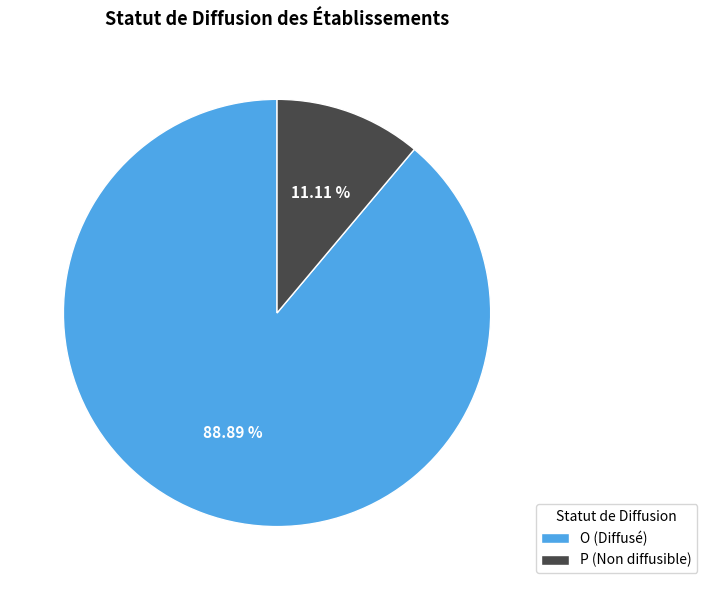

What is the ratio of the value at O (Diffusé) to the value at P (Non diffusible)?

8.0